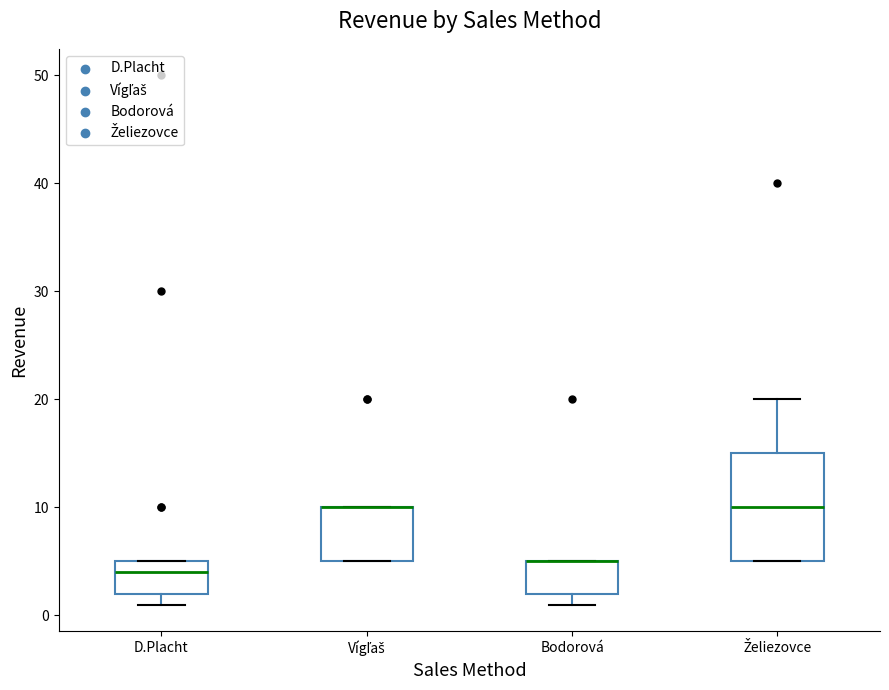

Reading left to right, transcribe this box plot: for each box, give where its median line is, the range the box spans, and where its two whiskers end, as read against the y-axis. The values are not printed on the chart, so give them approximately, as read against the axis.

D.Placht: median 4, box 2 to 5, whiskers 1 to 5
Vígľaš: median 10 (drawn on the box's upper edge), box 5 to 10, whiskers 5 to 10
Bodorová: median 5 (drawn on the box's upper edge), box 2 to 5, whiskers 1 to 5
Želiezovce: median 10, box 5 to 15, whiskers 5 to 20